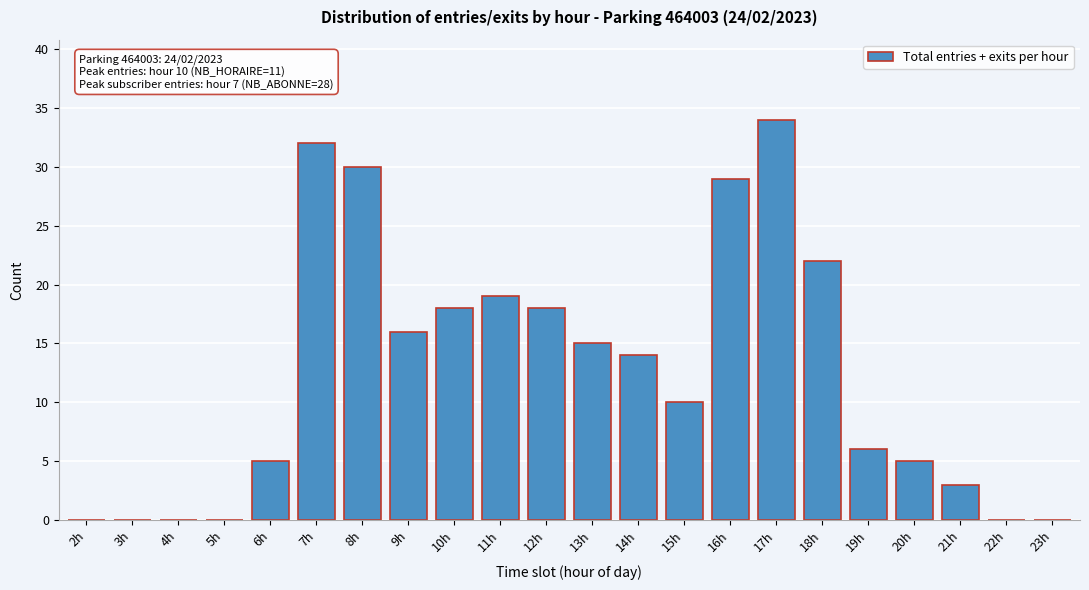

Reading left to right, what are all the values shown in this chart?

2h=0	3h=0	4h=0	5h=0	6h=5	7h=32	8h=30	9h=16	10h=18	11h=19	12h=18	13h=15	14h=14	15h=10	16h=29	17h=34	18h=22	19h=6	20h=5	21h=3	22h=0	23h=0